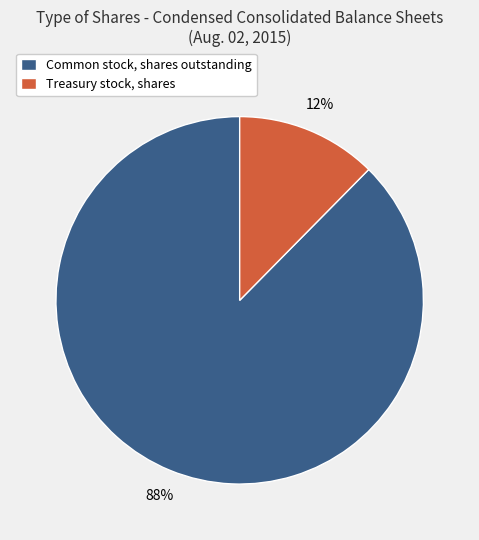

Do Treasury stock, shares and Common stock, shares outstanding together represent more than half of the pie?

Yes